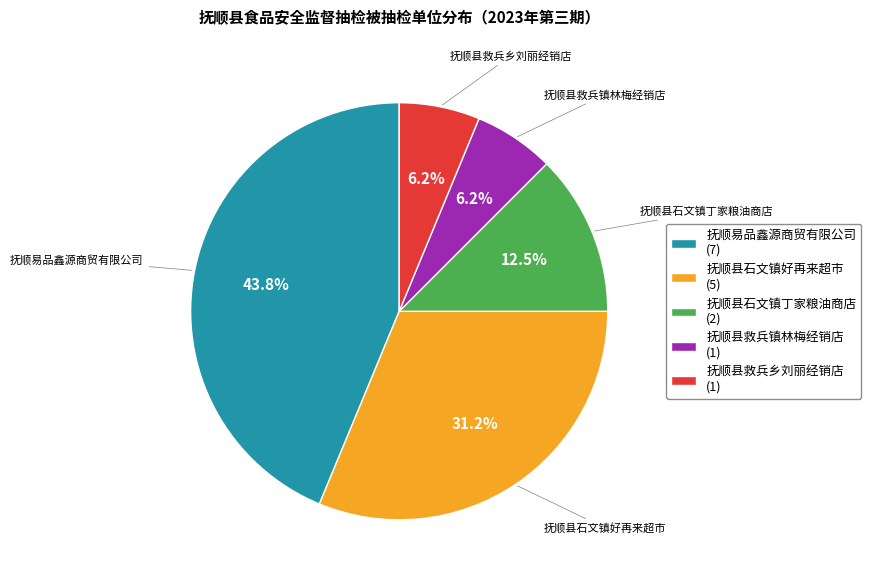

Count the number of slices in the pie.

5